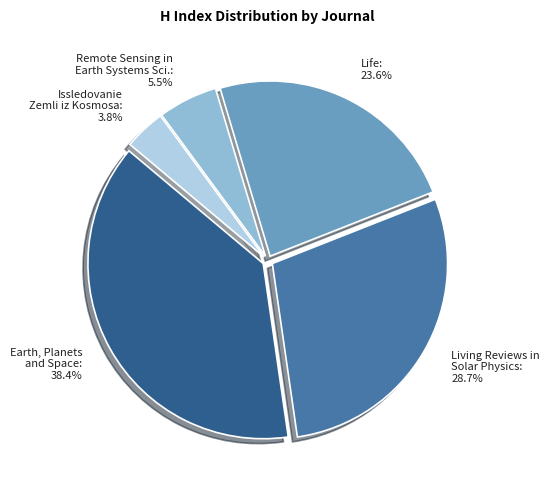

Does Living Reviews in Solar Physics account for over 50% of the chart?

No